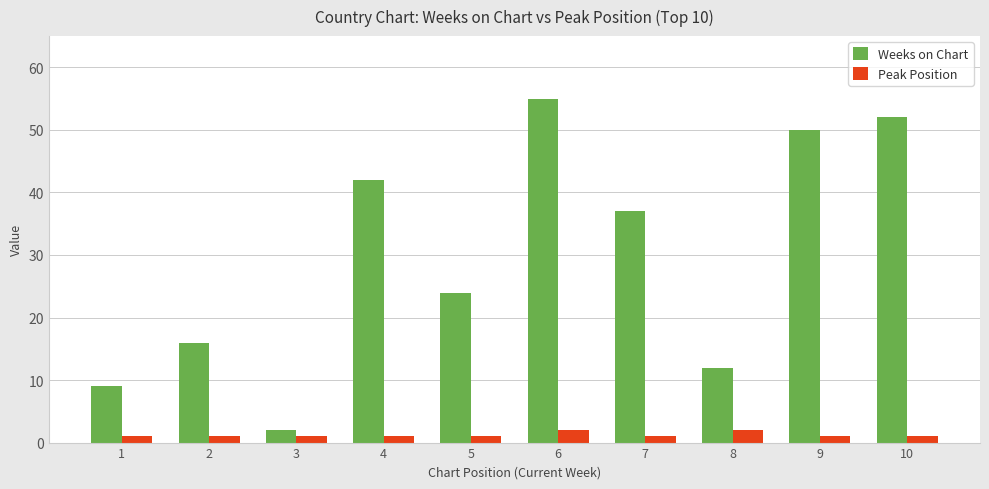

At which category is the sum across all series the highest?

6